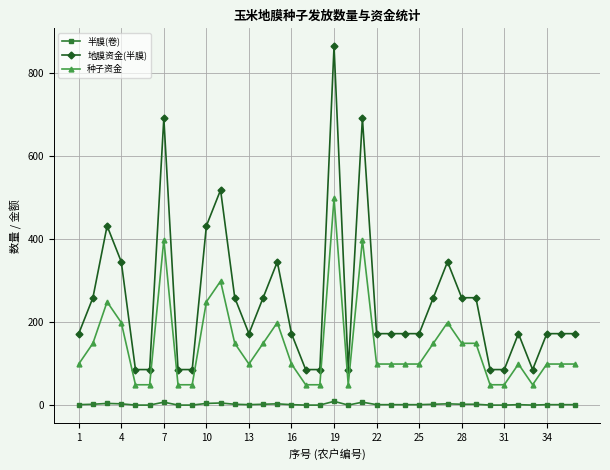

What is the sum of all 地膜资金(半膜) values?

8998.1